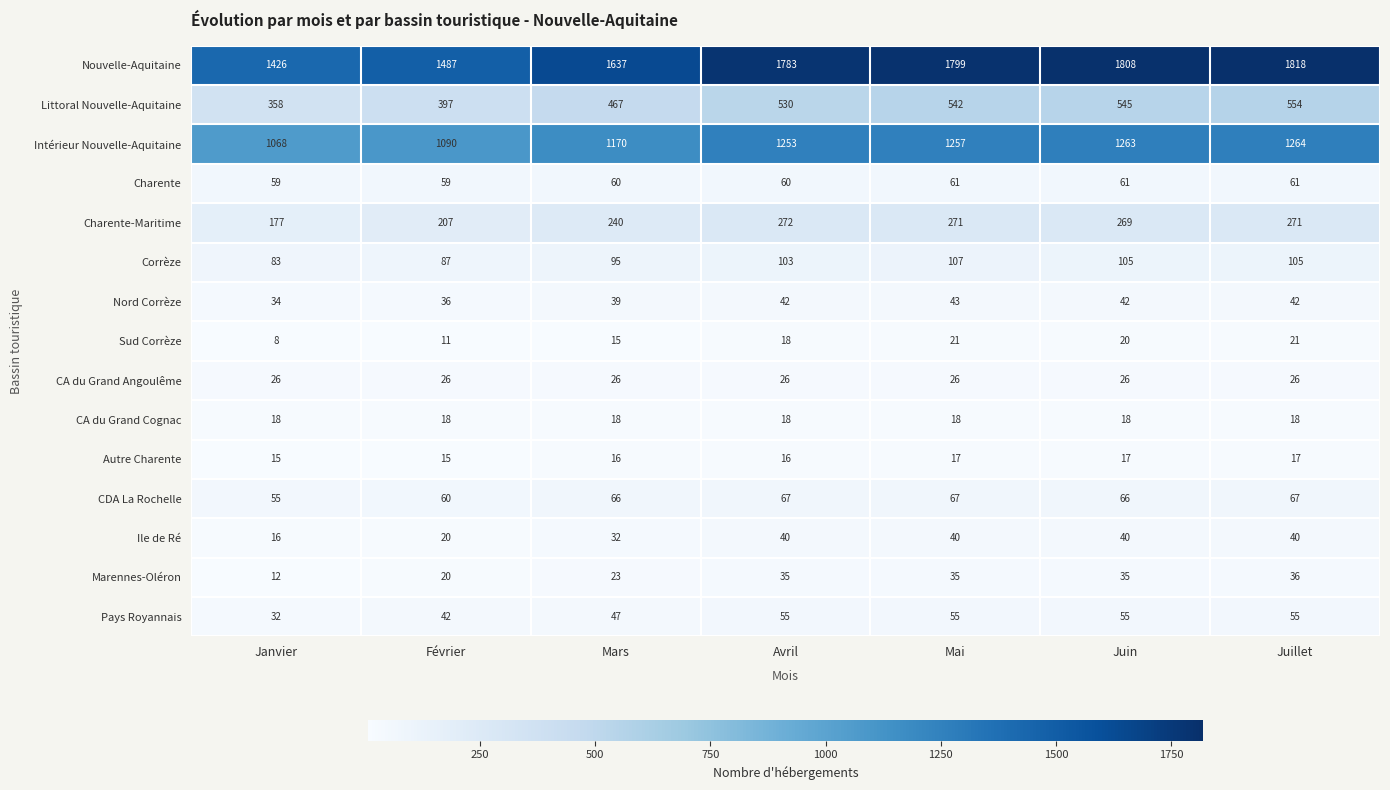

What value does the Charente-Maritime series have at Mars?

240